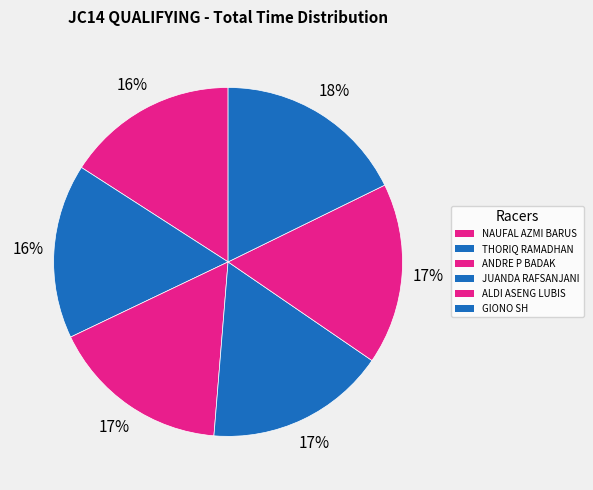

To the nearest percent, what is the combined percentage of JUANDA RAFSANJANI and NAUFAL AZMI BARUS?

33%